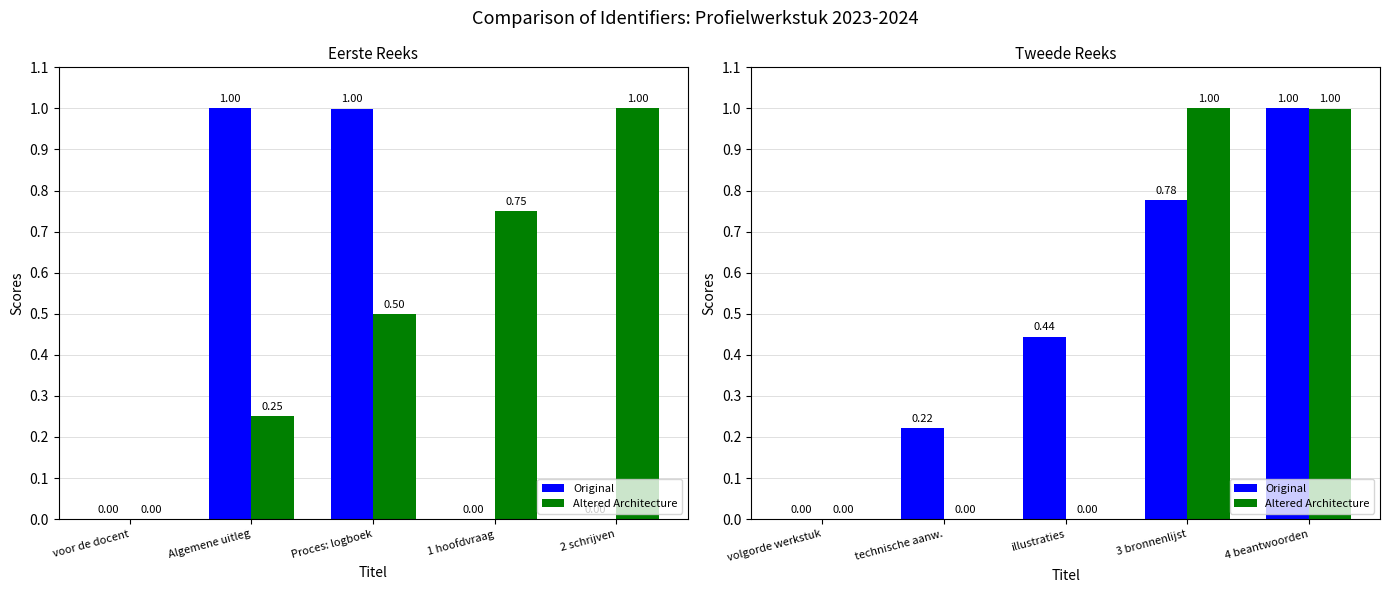

Which label corresponds to the largest value in the chart?

4 beantwoorden